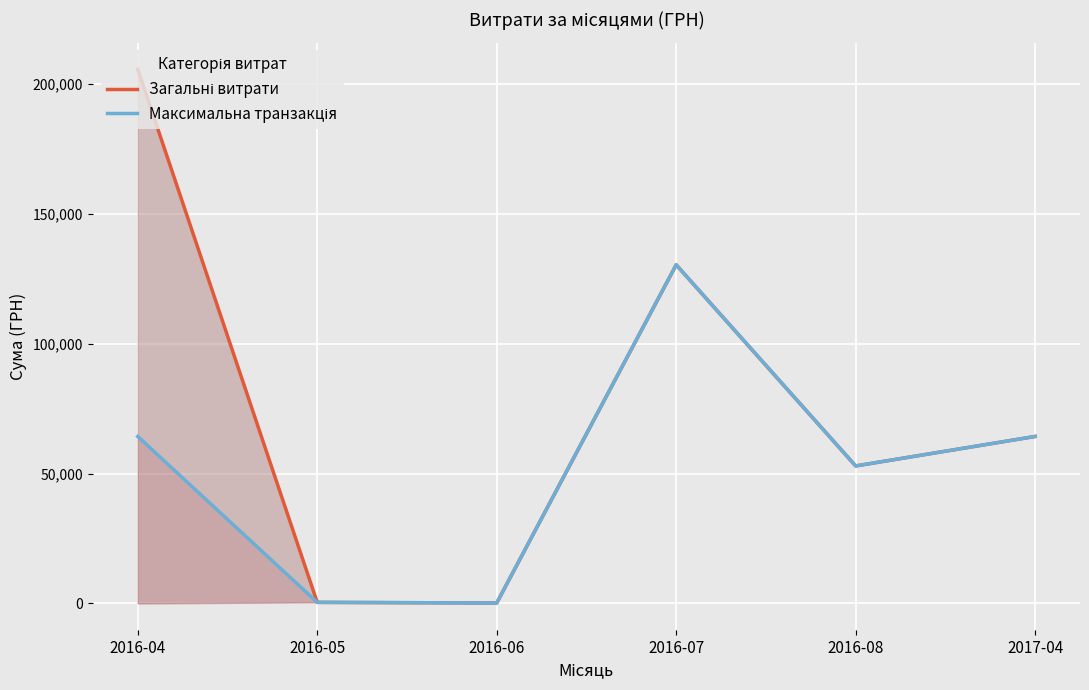

Between 2016-07 and 2016-08, which series saw the biggest shift?

Загальні витрати